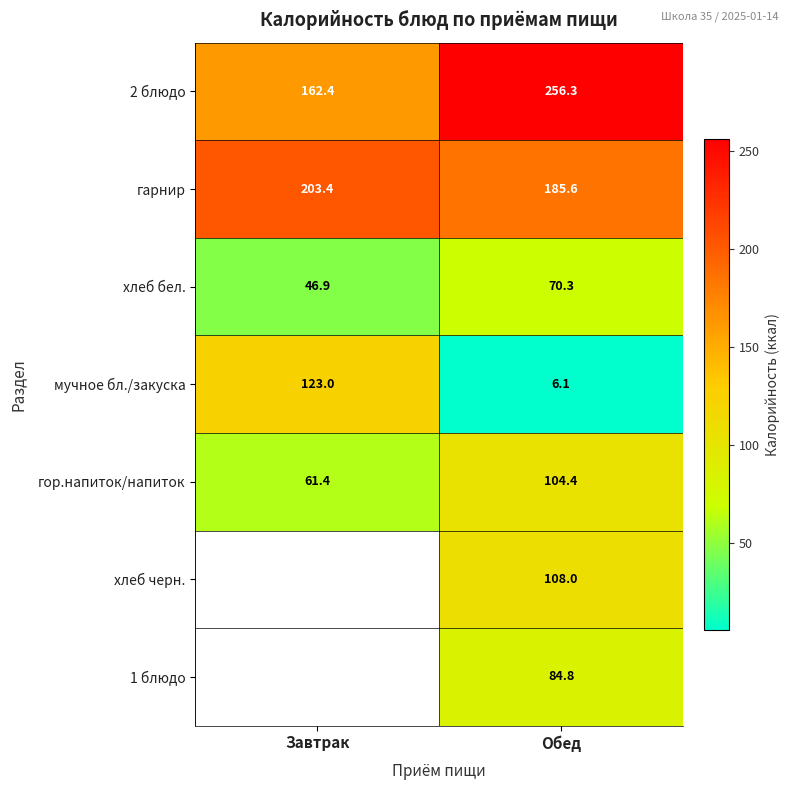

What is the sum of the гарнир values at Завтрак and Обед?

389.0